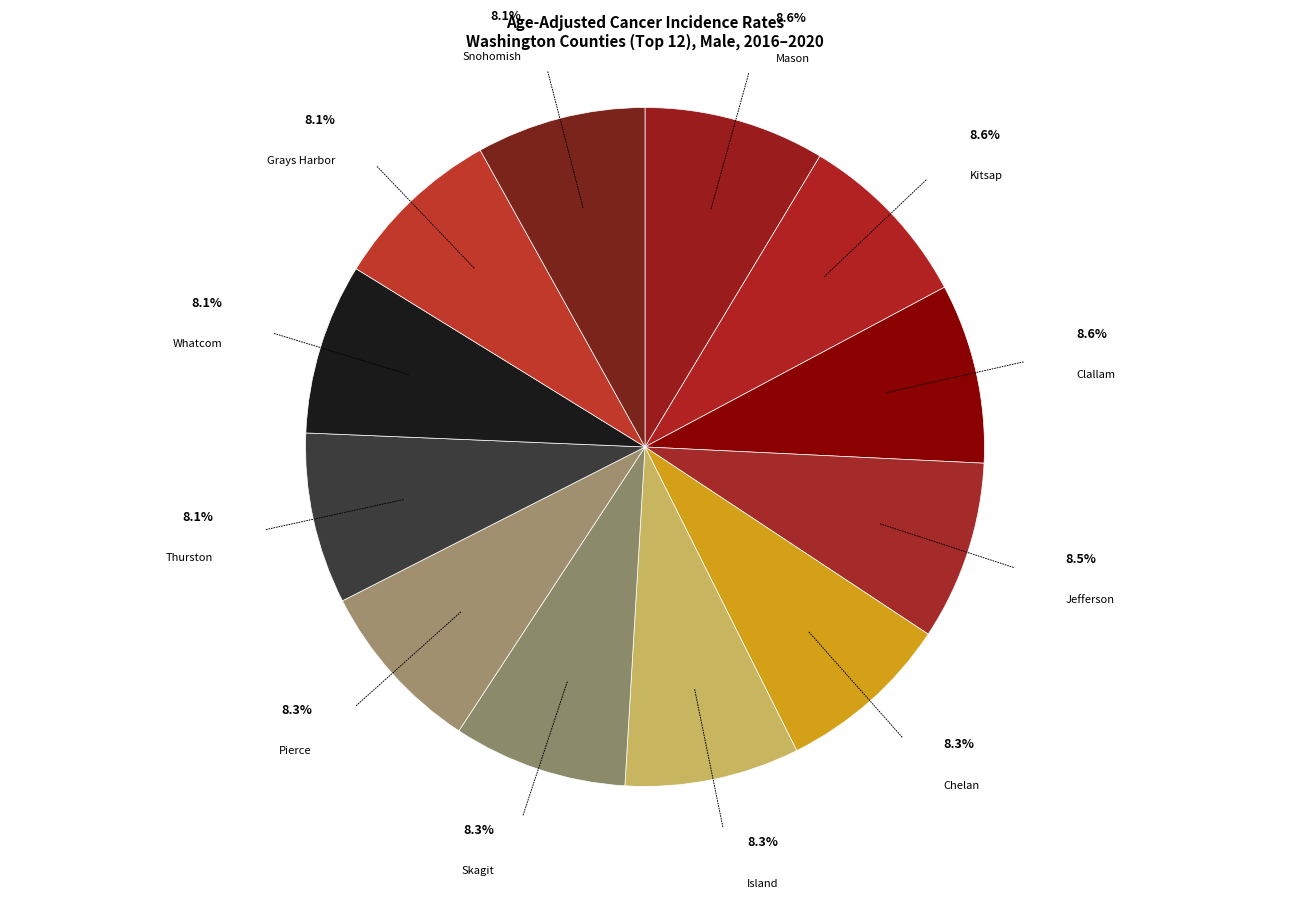

How many slices are in this pie chart?

12